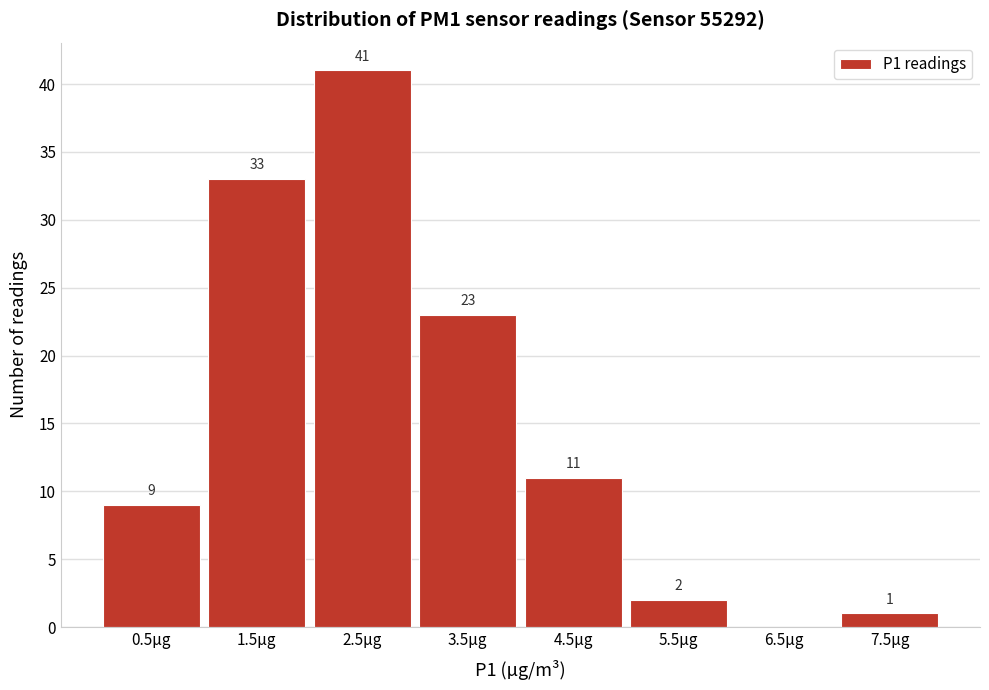

Reading left to right, transcribe all the data shown in this chart.

0.5µg=9	1.5µg=33	2.5µg=41	3.5µg=23	4.5µg=11	5.5µg=2	6.5µg=0	7.5µg=1